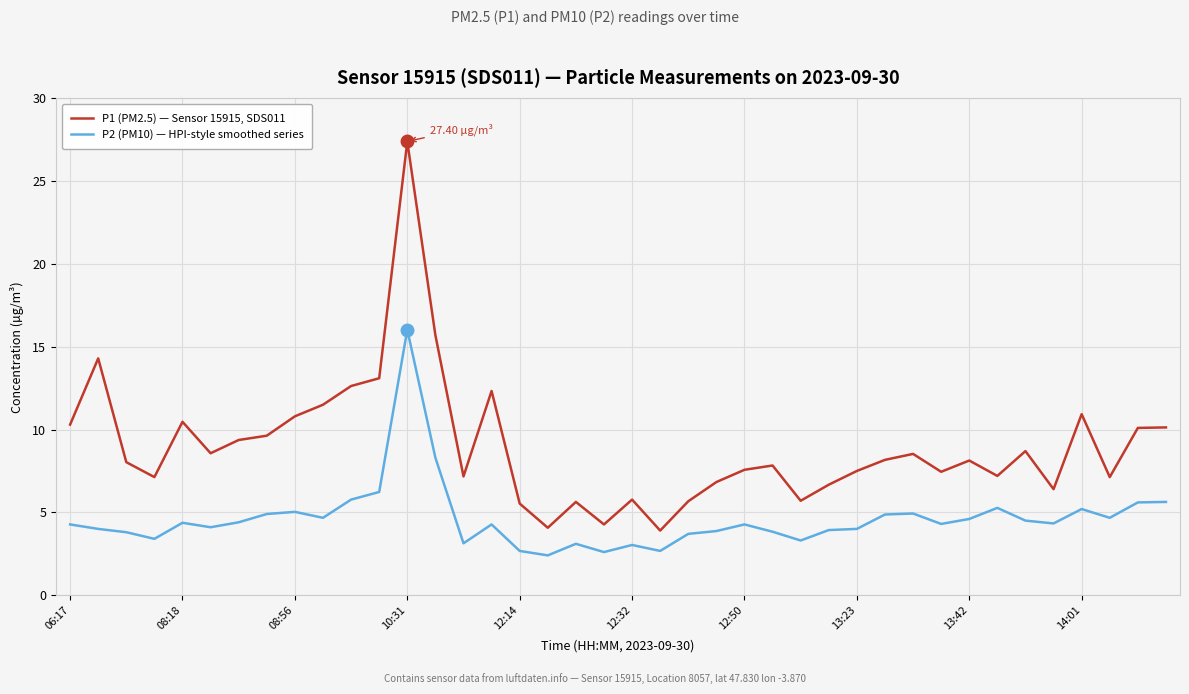

Which series has the largest total across all categories?

P1 (PM2.5) — Sensor 15915, SDS011